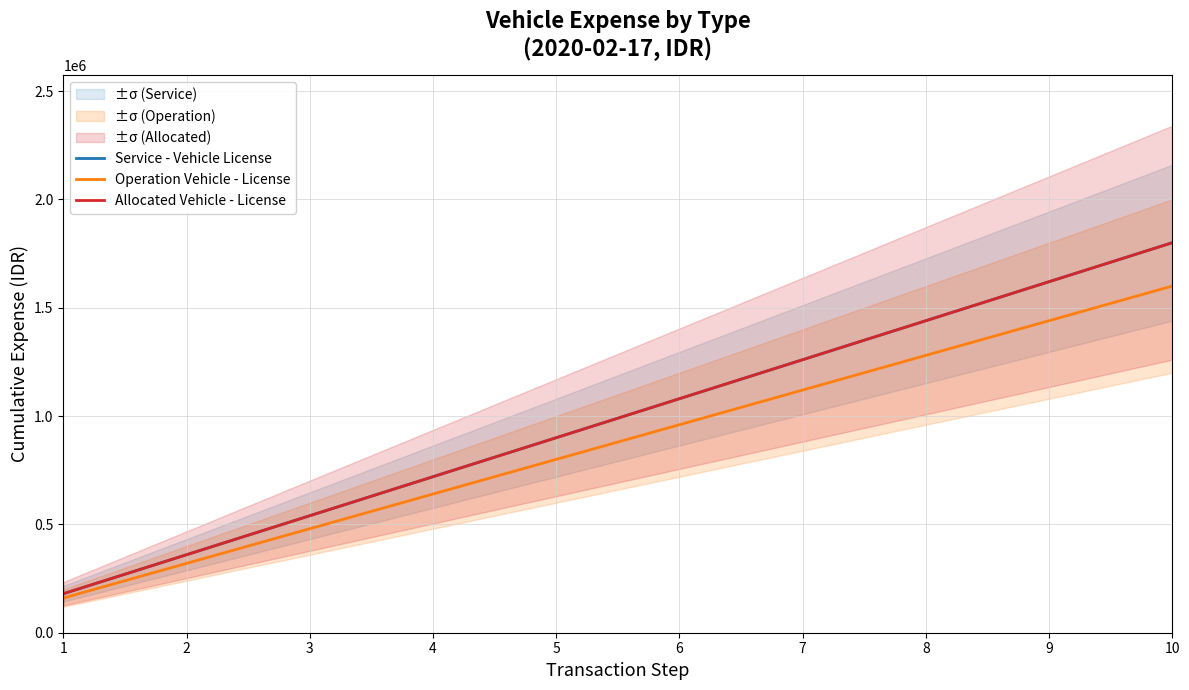

How many distinct data groups are displayed?

3